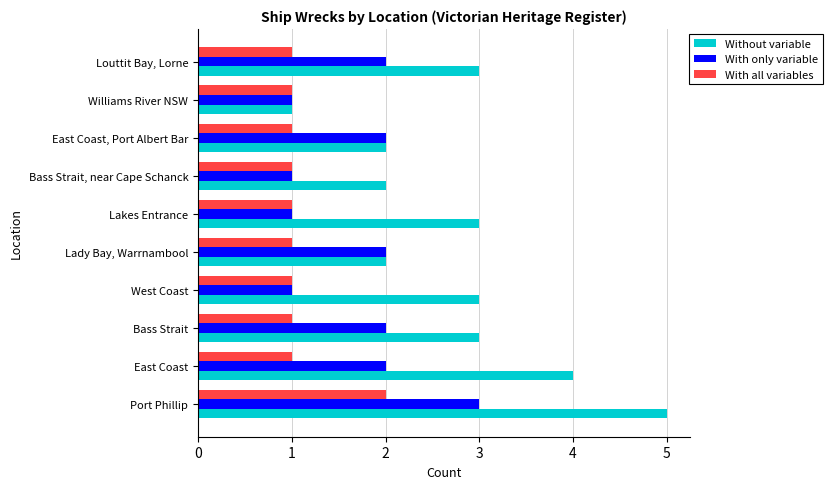

Rank the series by their average value, from lowest to highest.

With all variables, With only variable, Without variable